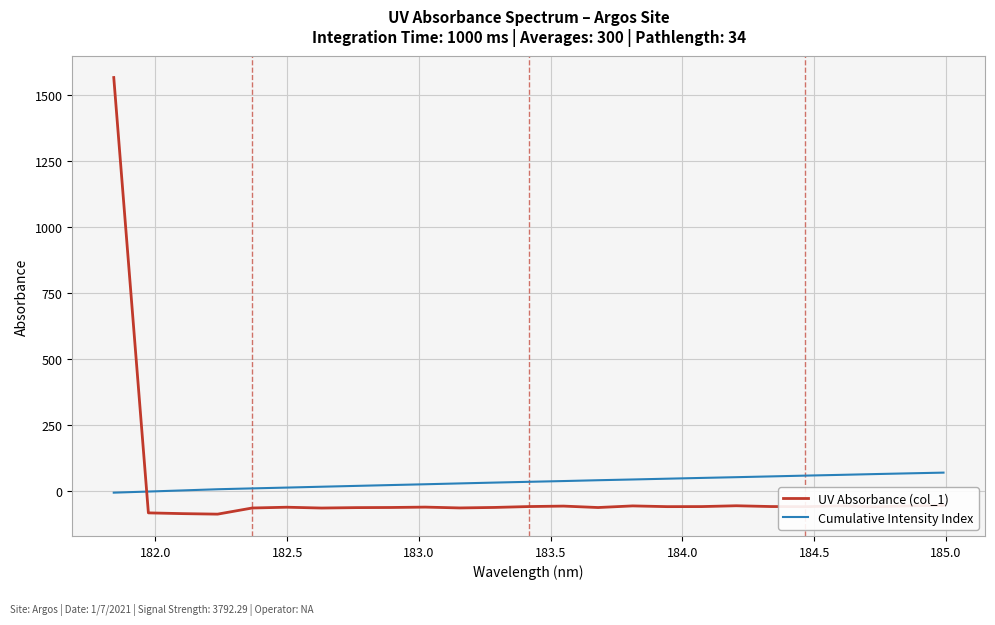

After their last crossing, which series has the higher values: UV Absorbance (col_1) or Cumulative Intensity Index?

Cumulative Intensity Index